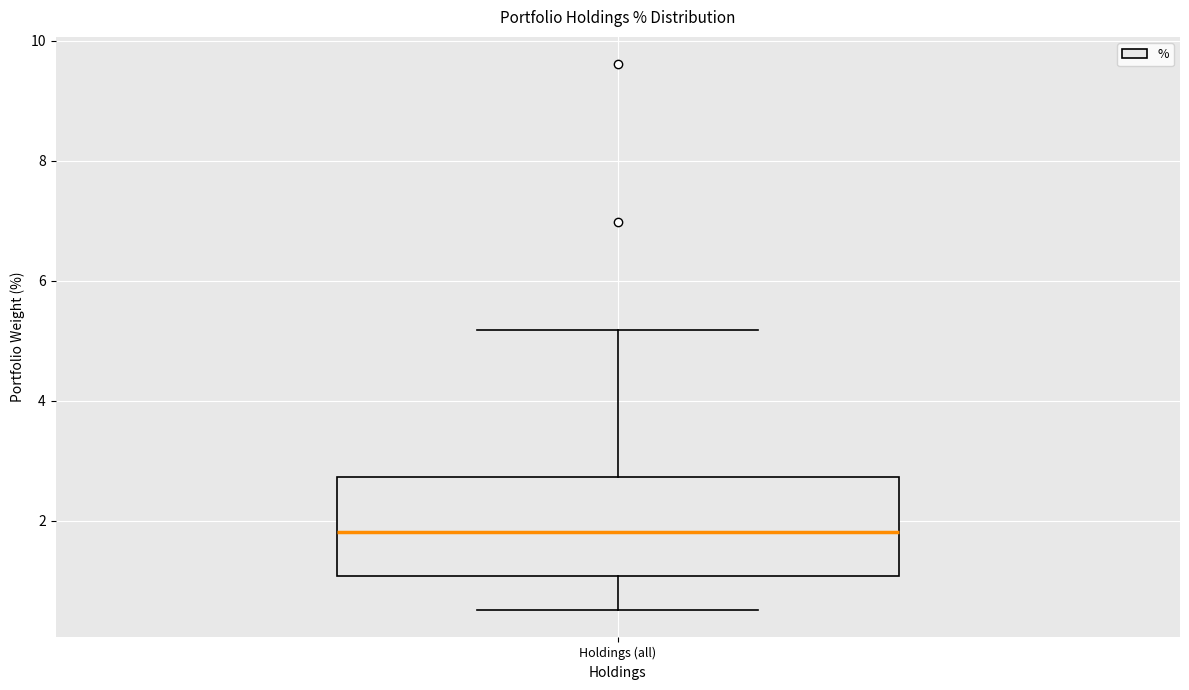

Read this box plot against the y-axis: the position of the median line, the range covered by the box, and the ends of both whiskers. The values are not printed on the chart, so give them approximately, as read against the axis.

median 1.8, box 1.0 to 2.8, whiskers 0.6 to 5.2